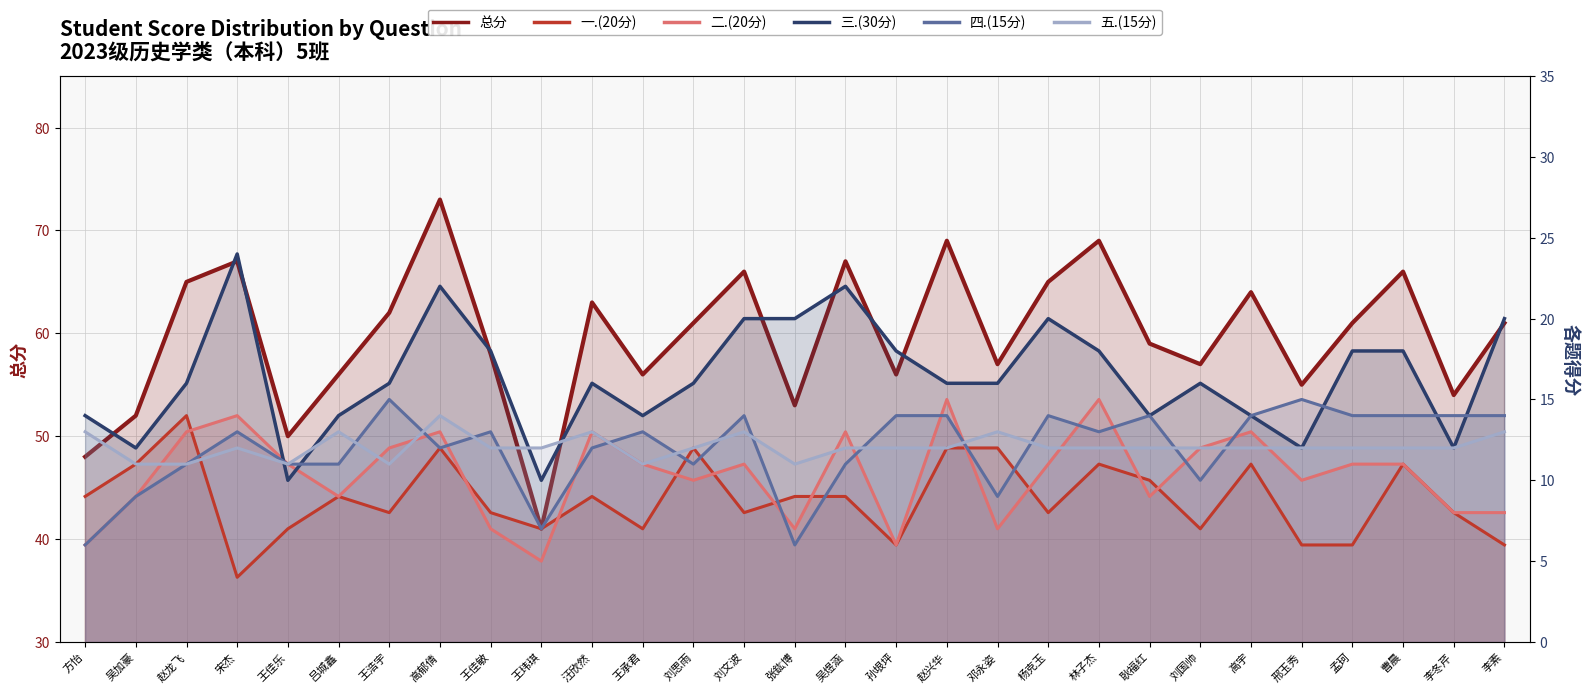

True or false: 总分 has more than 1 points higher than both neighbors.

True